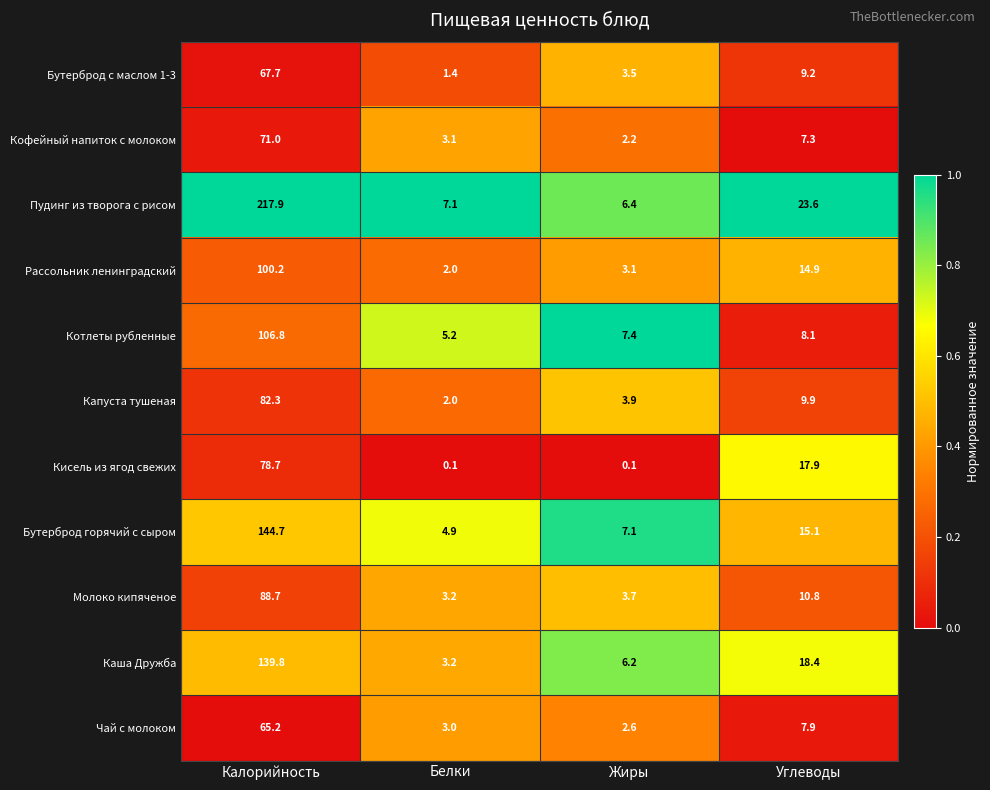

At which category is the sum across all series the highest?

Калорийность